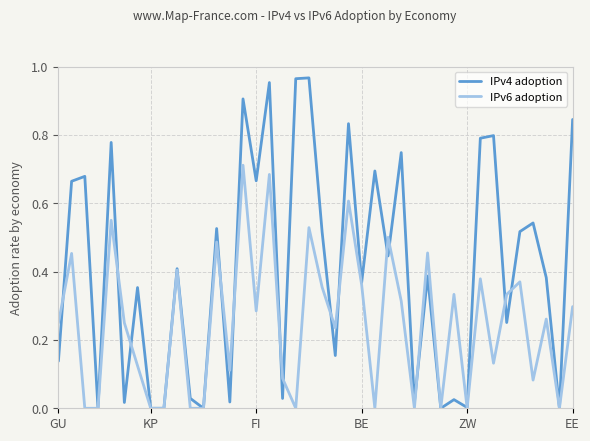

Rank the series by their average value, from lowest to highest.

IPv6 adoption, IPv4 adoption